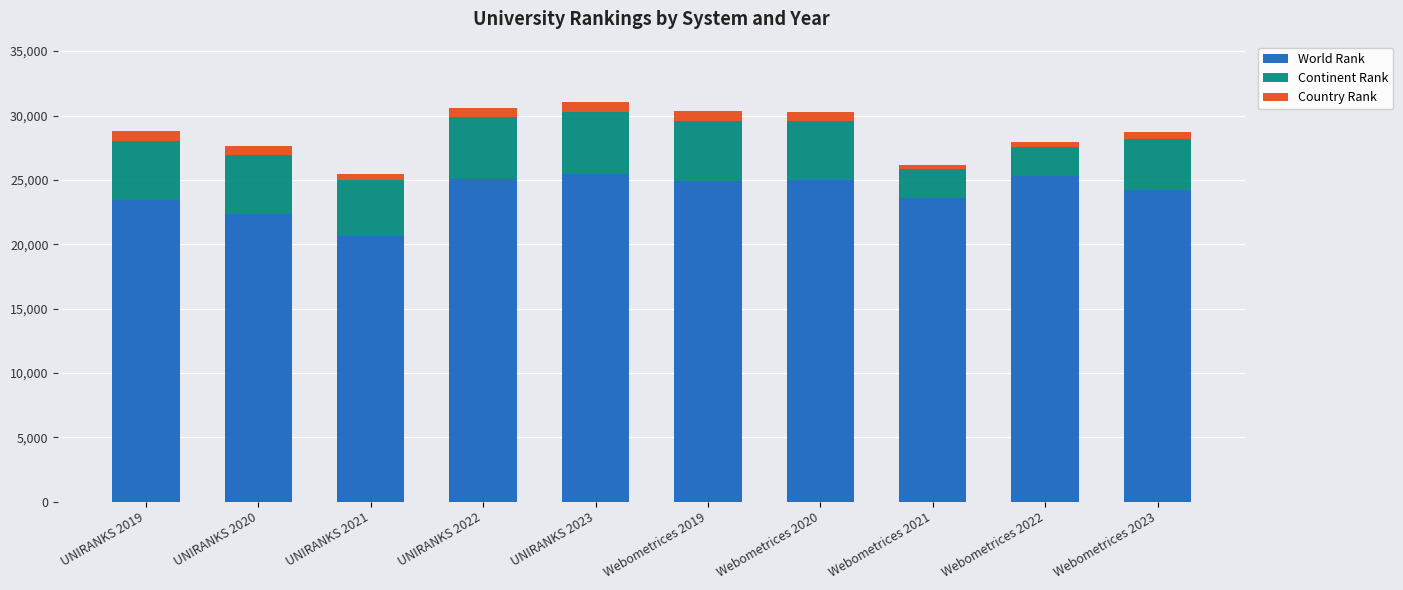

Is it true that World Rank equals 25077 at UNIRANKS 2022?

True